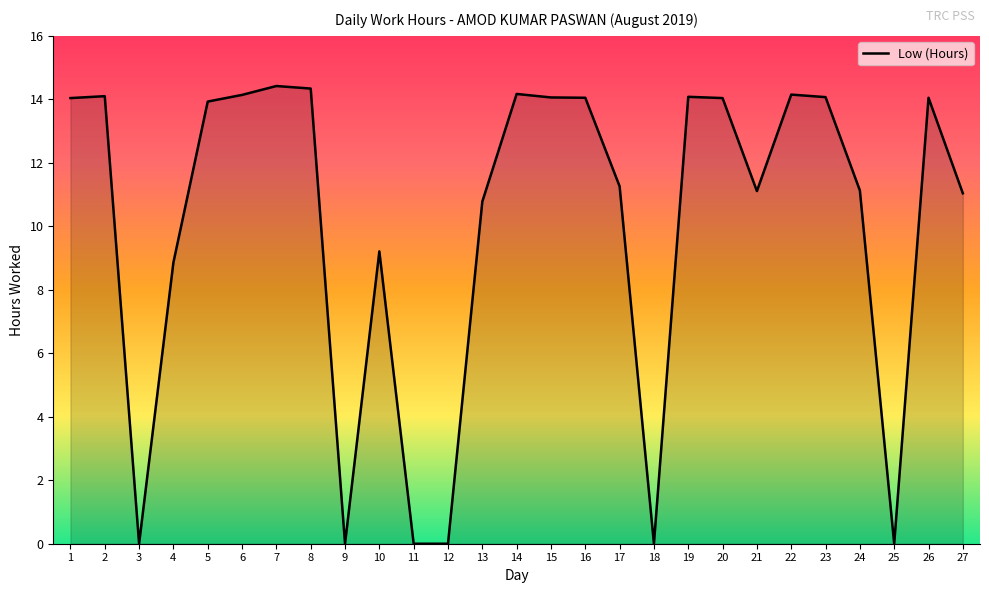

What is the greatest value displayed?

14.4